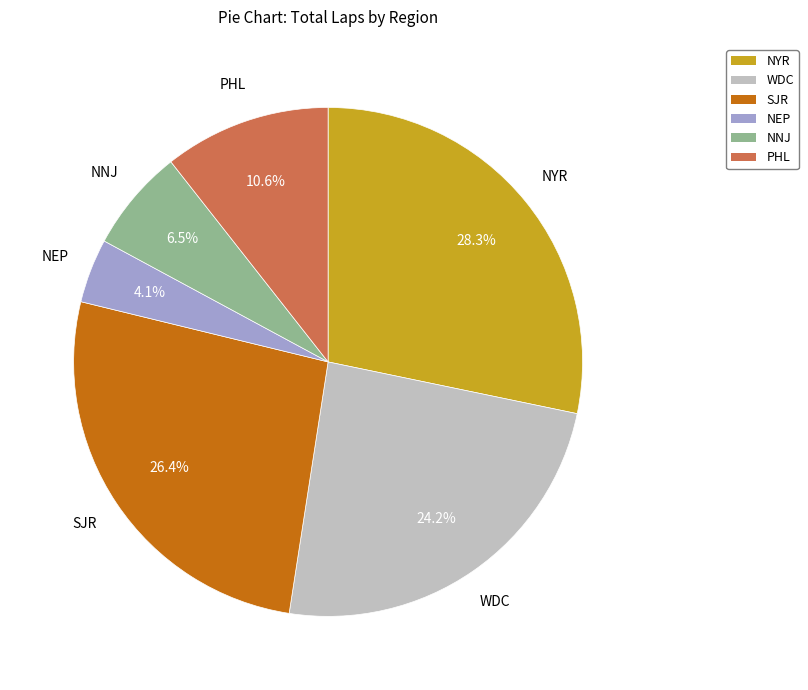

What percentage is the PHL slice, to the nearest percent?

11%